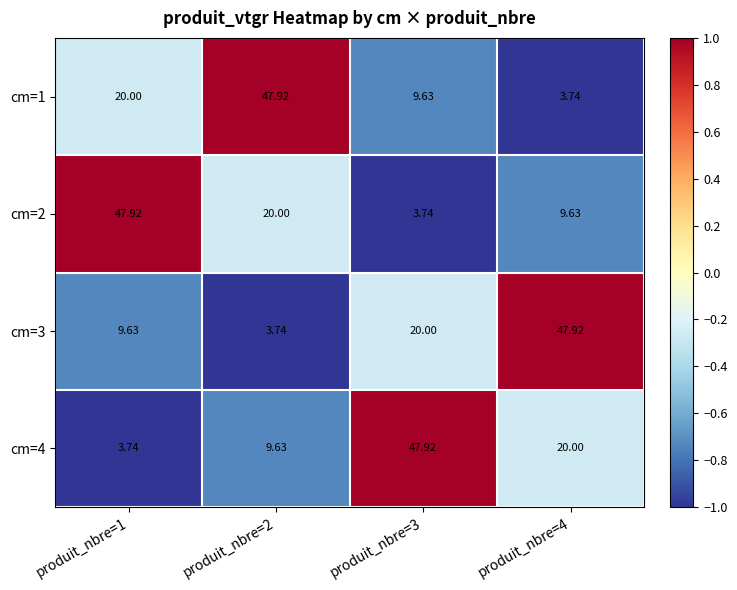

Is the value of cm=3 at produit_nbre=2 greater than the value of cm=2 at produit_nbre=1?

No